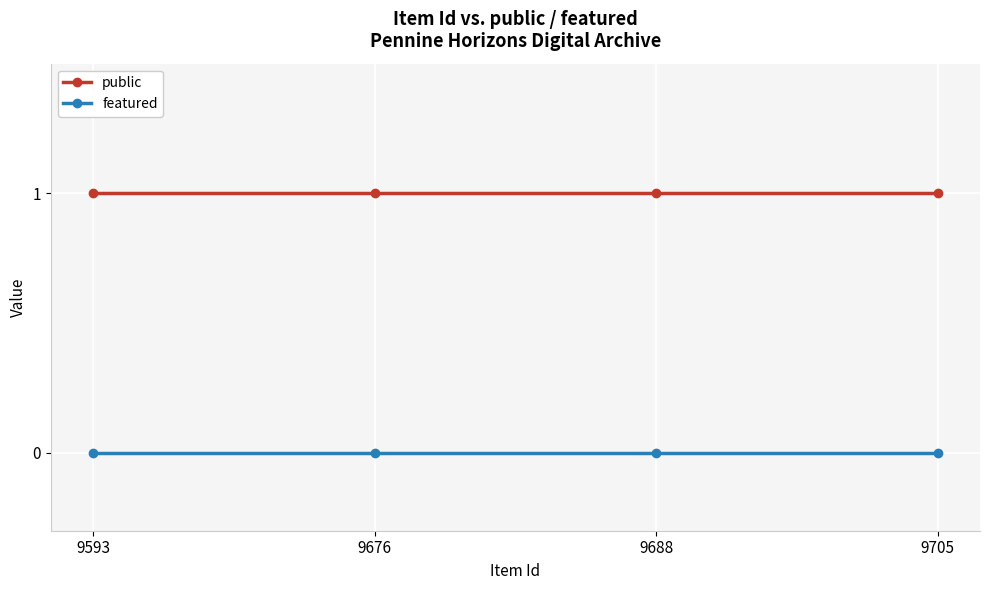

Is the value of featured at 9676 greater than the value of public at 9688?

No